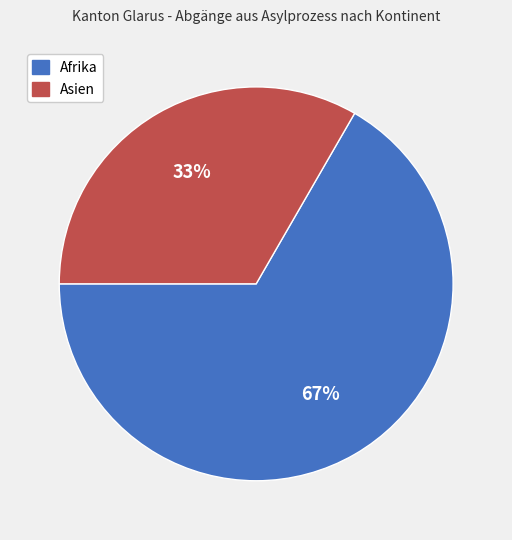

How many slices are in this pie chart?

2